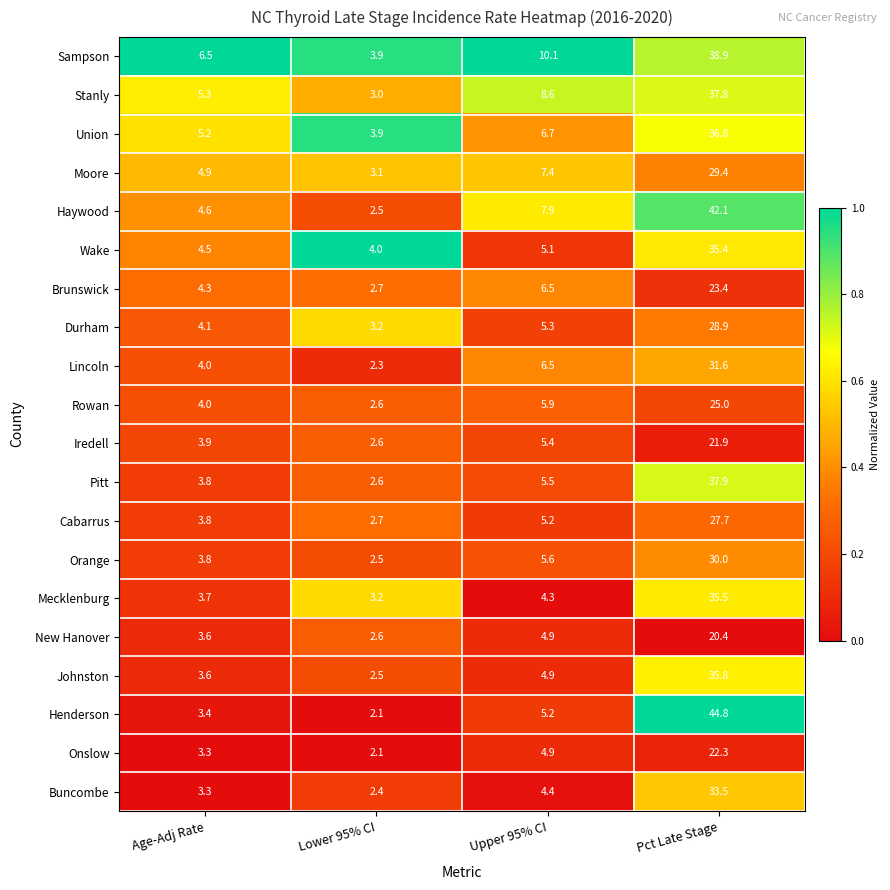

What is the sum of the Durham values at Lower 95% CI and Pct Late Stage?

32.1